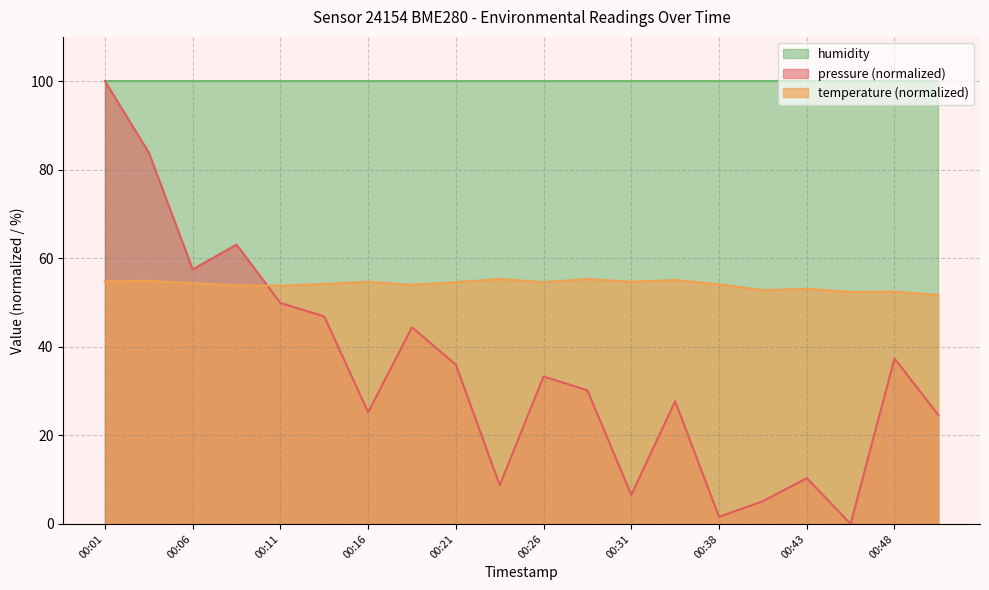

At how many categories does at least one series exceed 63?

20